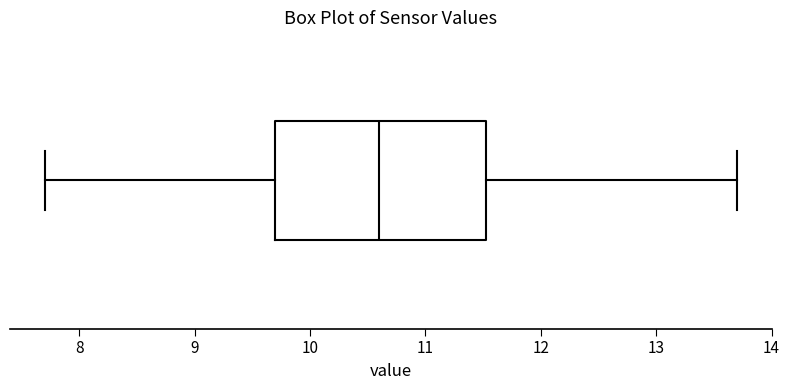

Read this box plot against the x-axis: the position of the median line, the range covered by the box, and the ends of both whiskers. The values are not printed on the chart, so give them approximately, as read against the axis.

median 10.6, box 9.7 to 11.5, whiskers 7.7 to 13.7